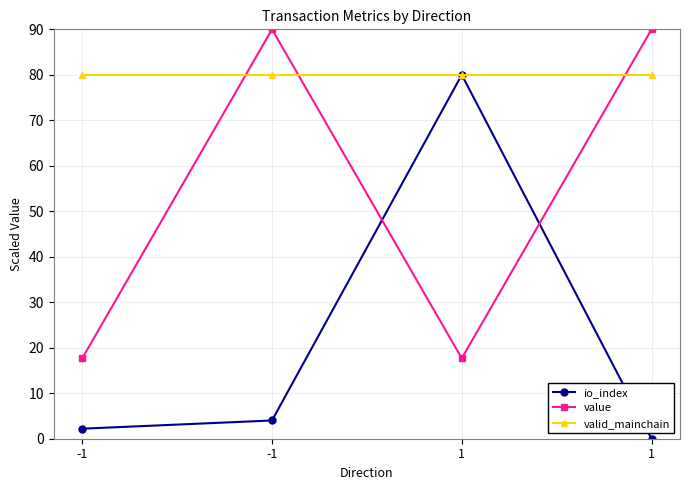

What is the sum of all io_index values?

86.2